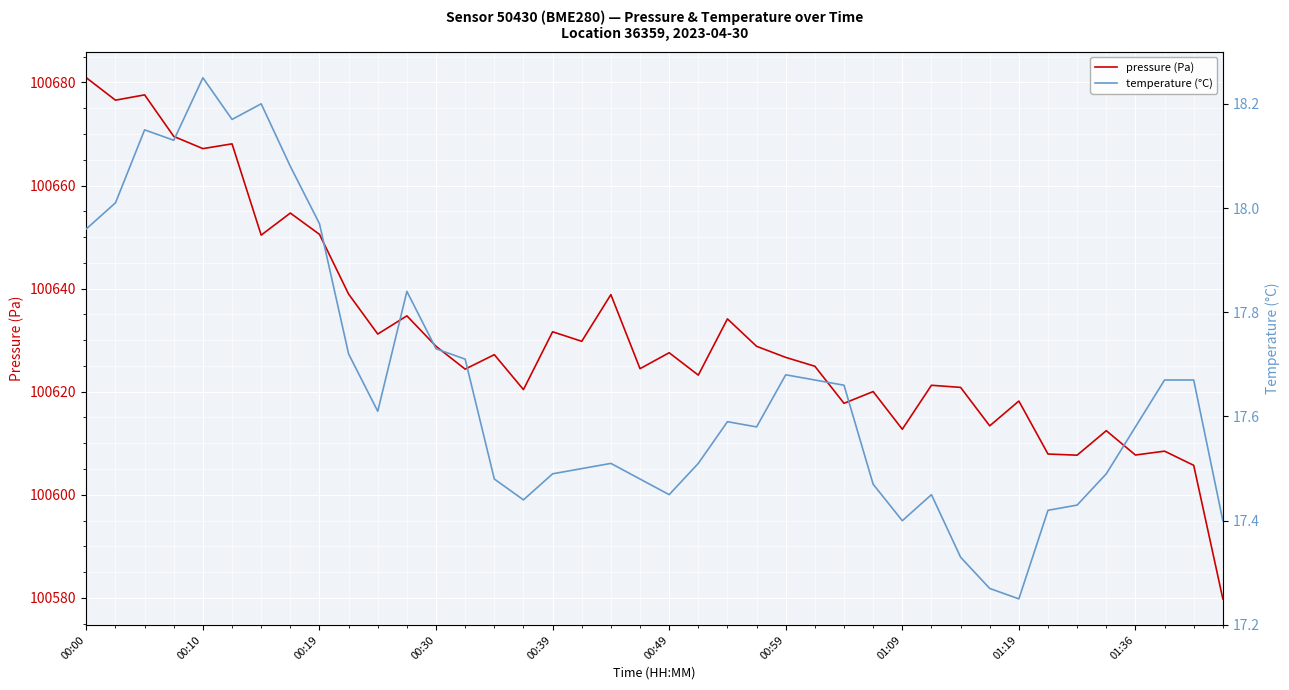

What is the difference between the pressure (Pa) values at 00:39 and 00:19?

18.9